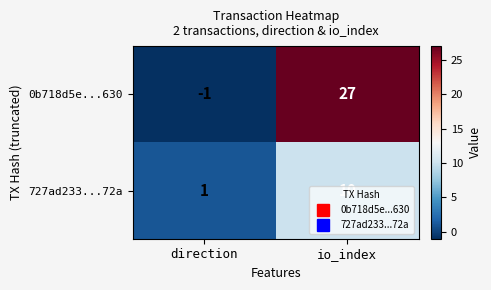

What is the sum of all 727ad233...72a values?

11